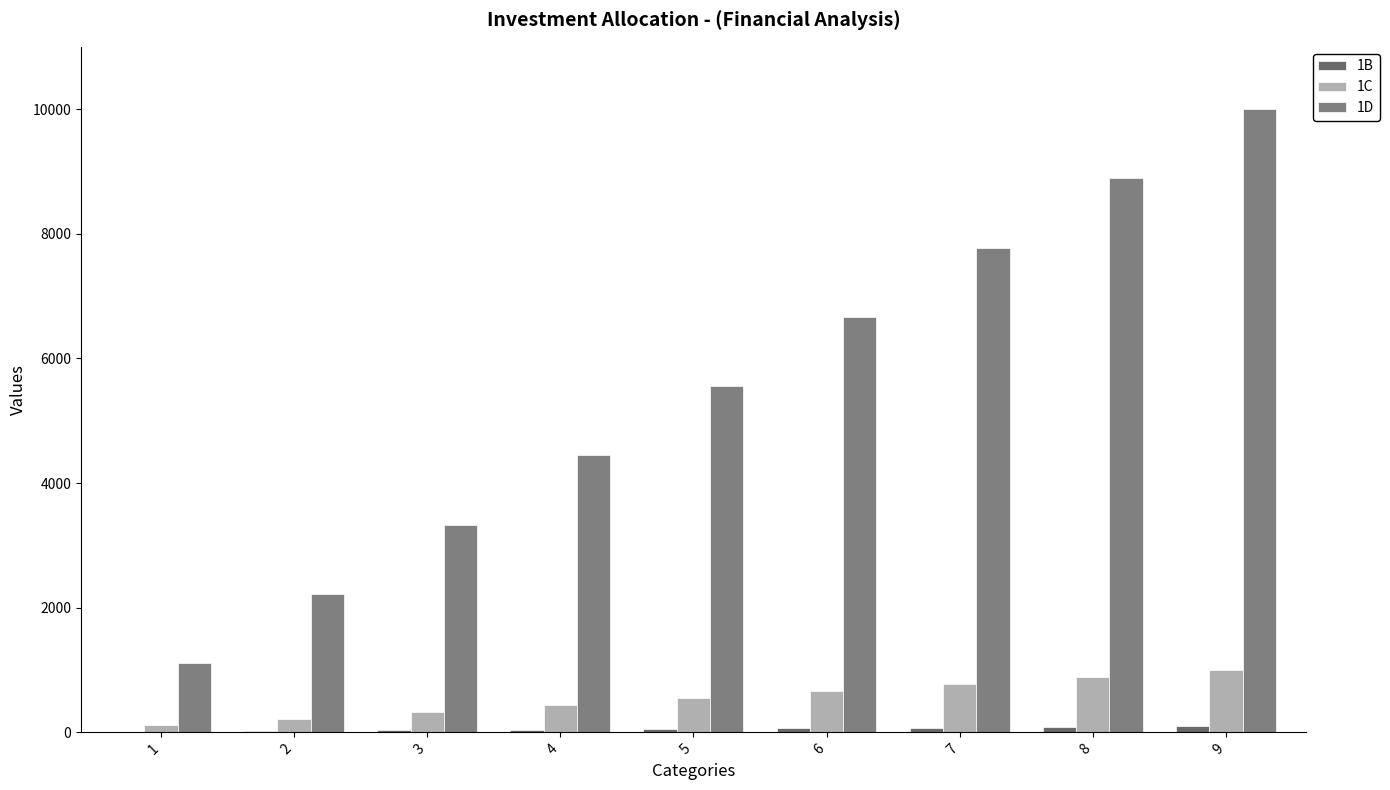

Reading right to left, extract all data points from this chart.

1B: 9=99	8=88	7=77	6=66	5=55	4=44	3=33	2=22	1=11
1C: 9=999	8=888	7=777	6=666	5=555	4=444	3=333	2=222	1=111
1D: 9=9999	8=8888	7=7777	6=6666	5=5555	4=4444	3=3333	2=2222	1=1111